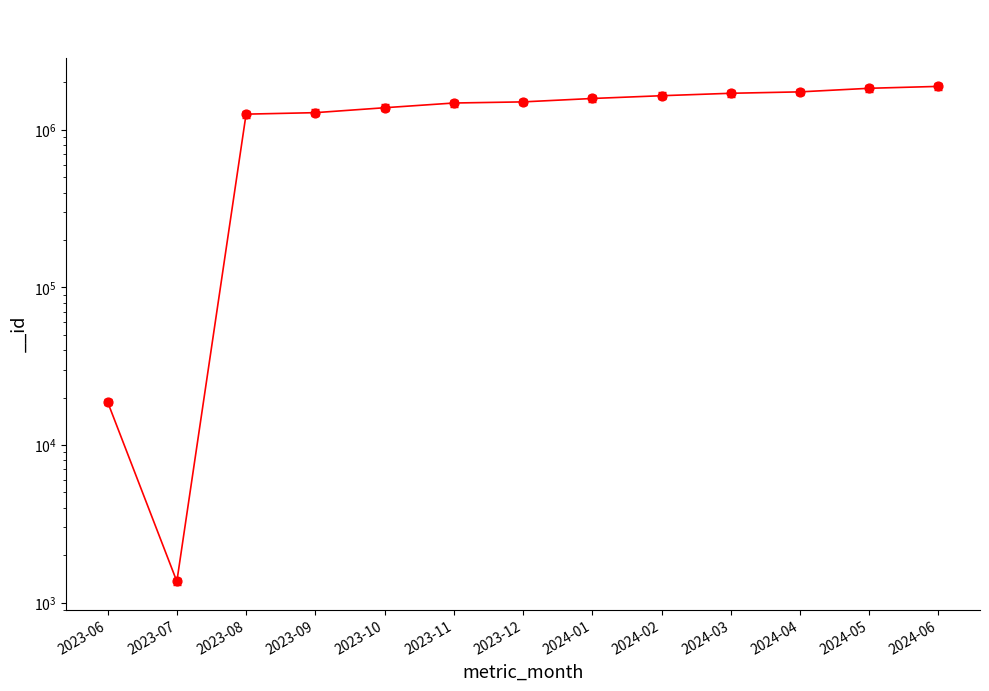

Between 2024-02 and 2023-08, which is larger?

2024-02